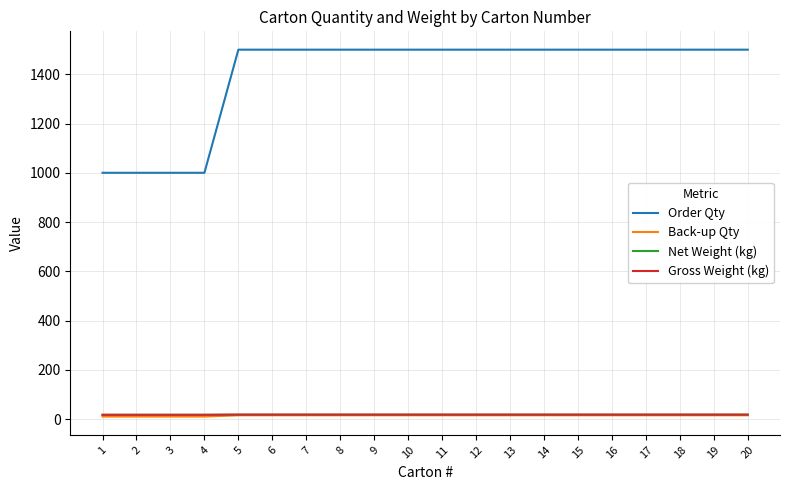

What is the smallest value displayed?

10.0